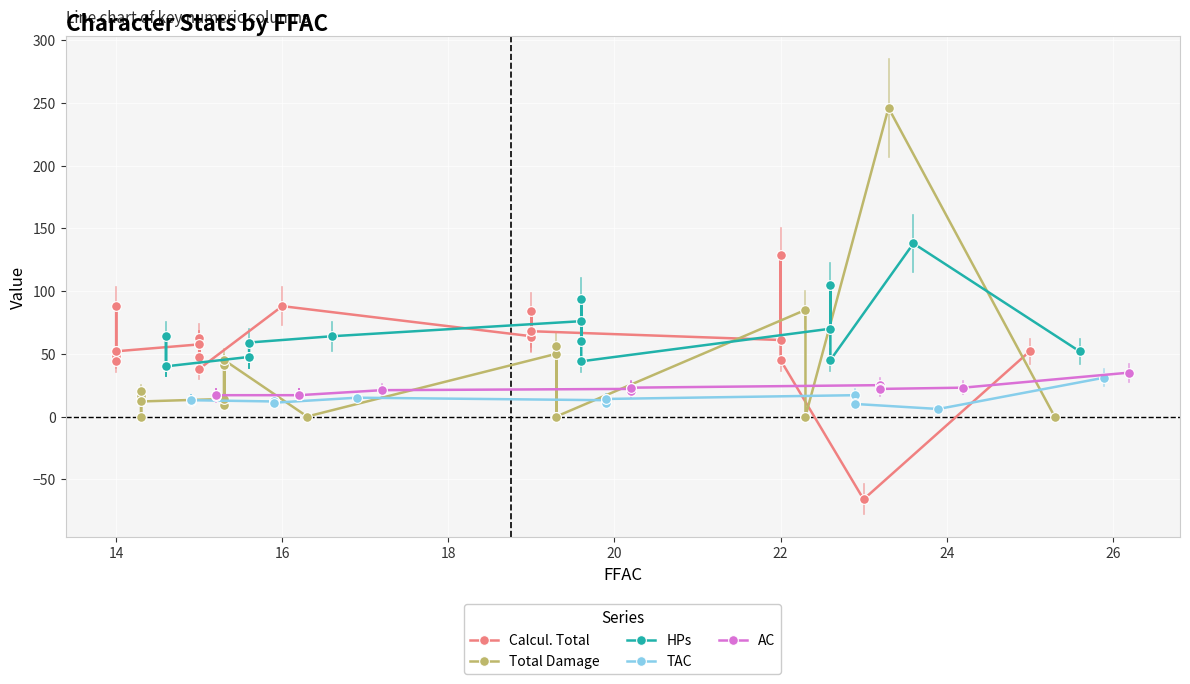

Reading left to right, transcribe all the data shown in this chart.

Calcul. Total: 48.0	44.0	88.0	52.0	52.0	57.5	62.5	47.5	57.5	38.0	88.0	64.0	84.0	63.0	68.0	61.0	129.0	45.0	-66.0	52.0
Total Damage: 16.0	20.0	0.0	12.0	12.0	14.0	9.0	41.0	14.0	45.0	0.0	50.0	0.0	56.0	0.0	85.0	0.0	0.0	246.0	0.0
HPs: 40.0	40.0	64.0	40.0	40.0	47.5	47.5	47.5	47.5	59.0	64.0	76.0	60.0	94.0	44.0	70.0	105.0	45.0	138.0	52.0
TAC: 13.0	13.0	12.0	13.0	13.0	12.0	12.0	12.0	12.0	11.0	15.0	13.0	14.0	11.0	14.0	17.0	11.0	10.0	6.0	31.0
AC: 17.0	17.0	16.0	17.0	17.0	17.0	17.0	17.0	17.0	17.0	21.0	22.0	23.0	20.0	23.0	25.0	23.0	22.0	23.0	35.0